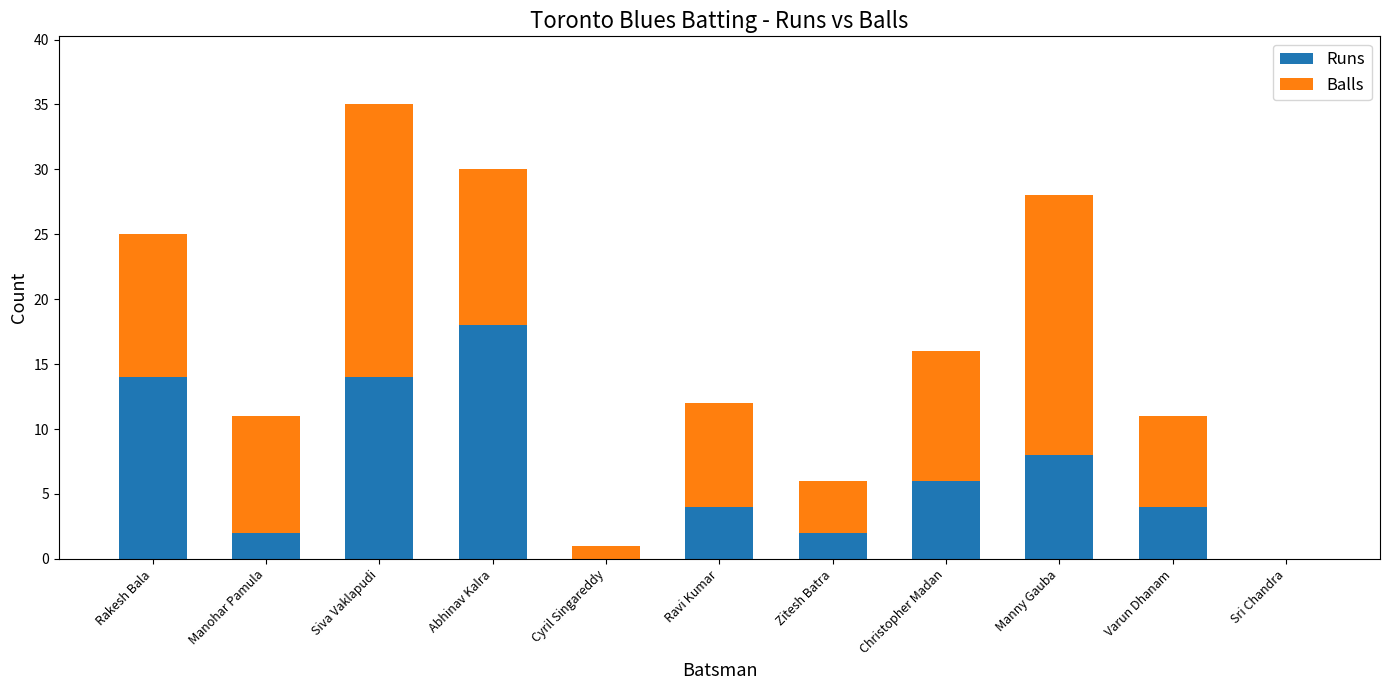

Which category has the highest value in the Runs series?

Abhinav Kalra